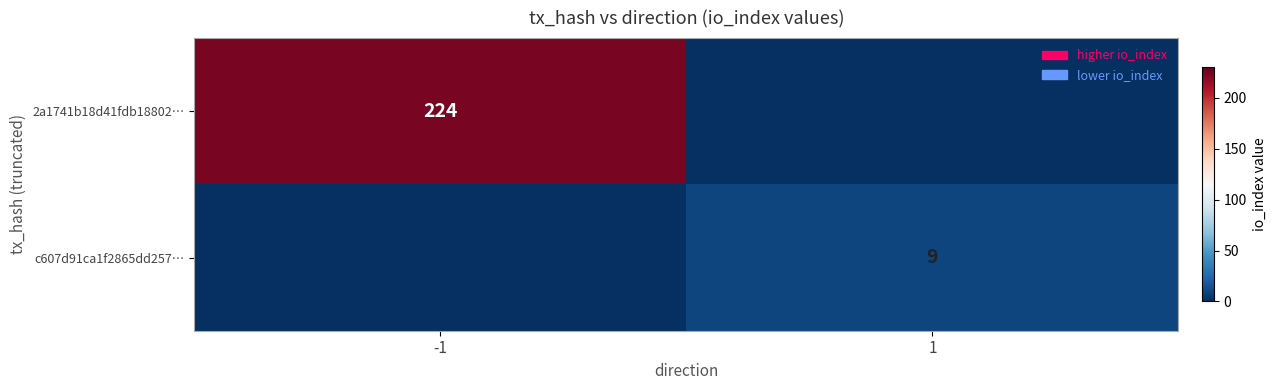

The value of c607d91ca1f2865dd257… at 1 is 14. True or false?

False